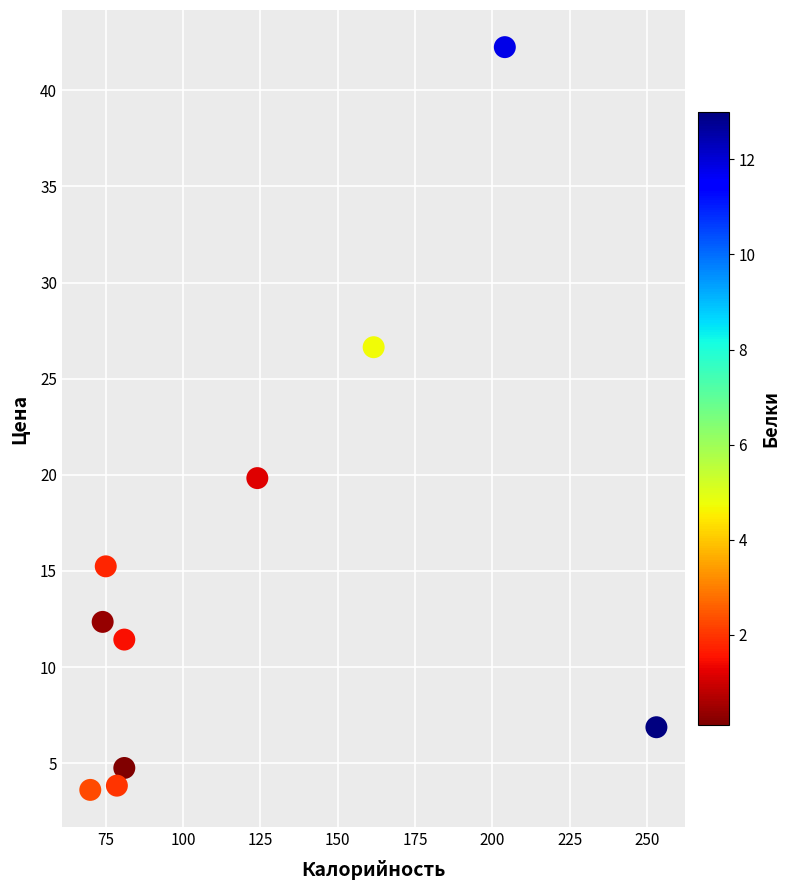

What Y value in the scatter plot is closest to 22?

19.8